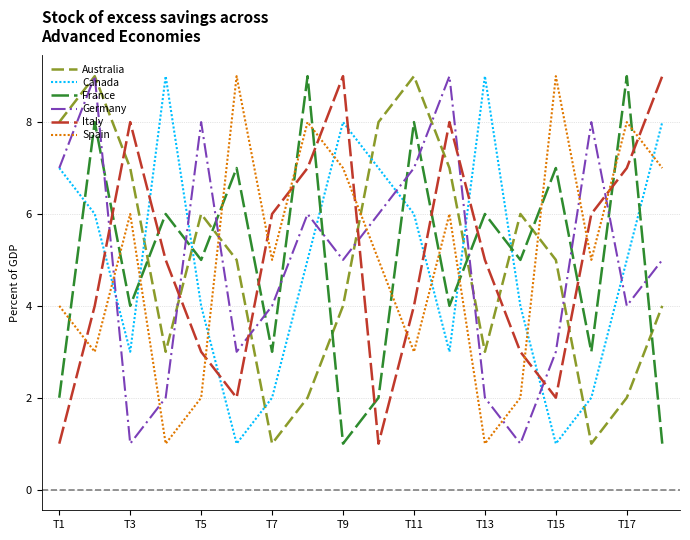

True or false: France and Germany intersect in this chart.

True